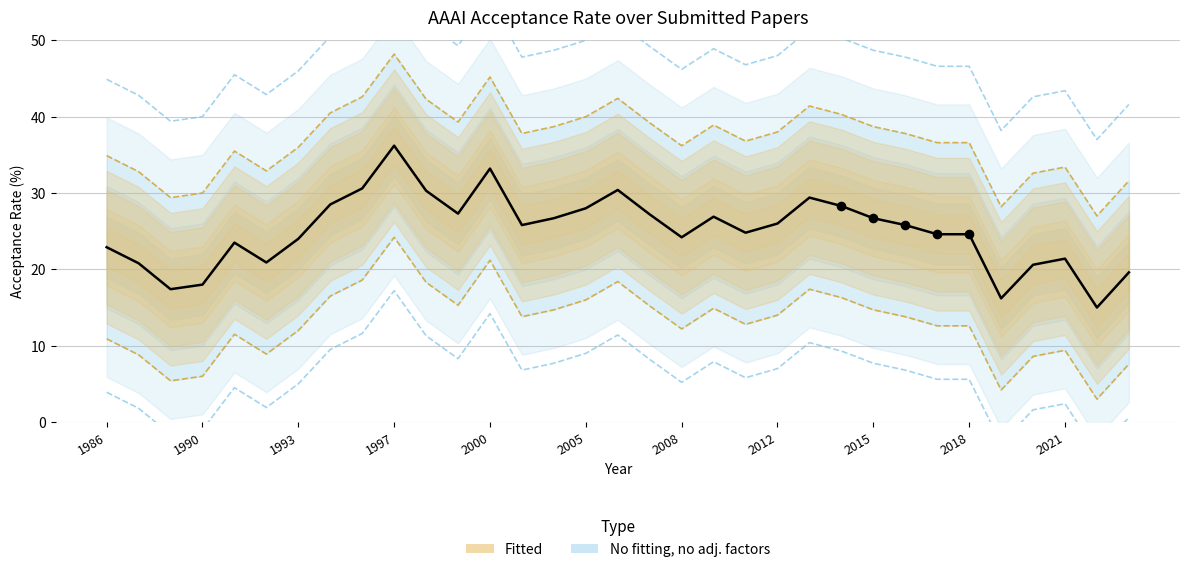

Approximately how many times larger is the value at 2018 compared to 2021?

1.1